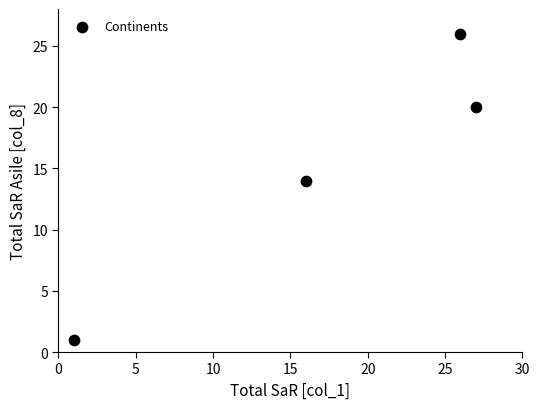

What is the average Y value?

15